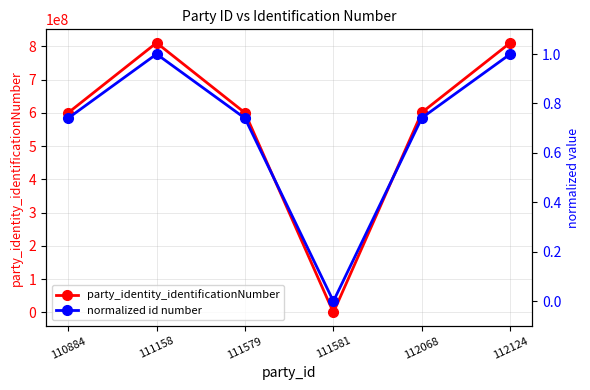

What is the difference between the maximum and minimum values in the normalized id number series?

1.0